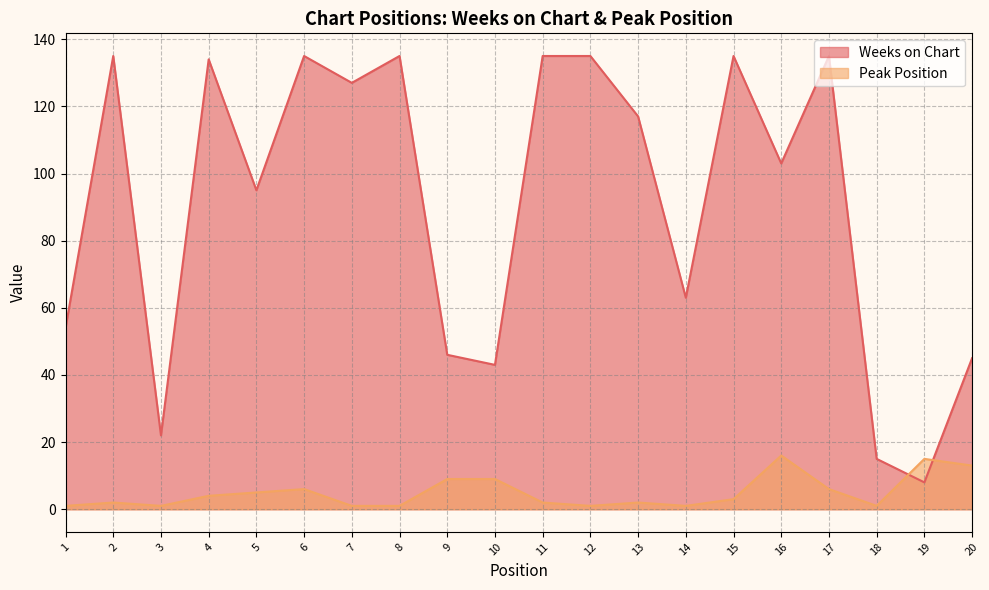

The Peak Position series shows 6 at 6. True or false?

True